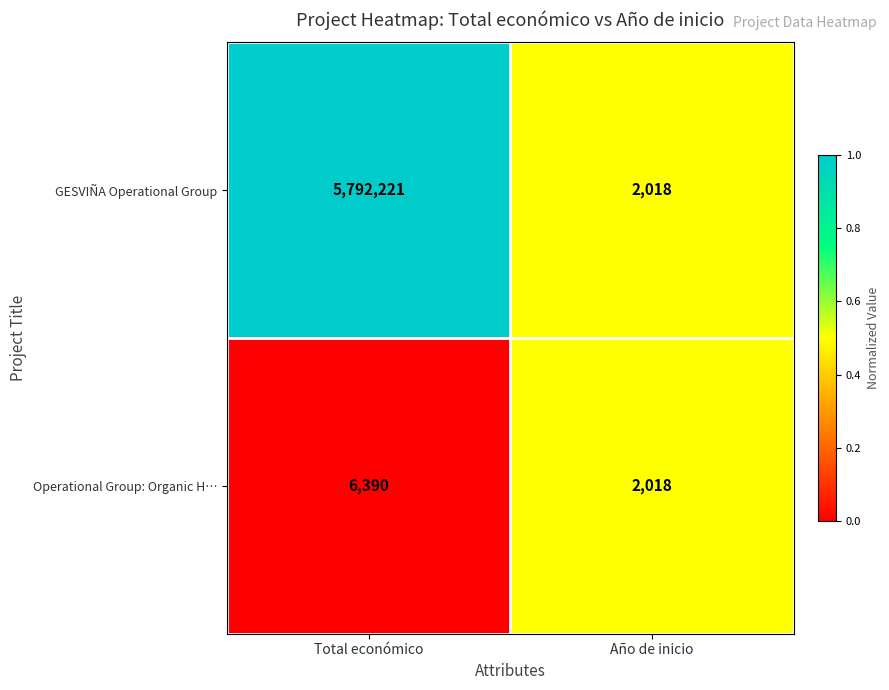

Reading left to right, what are all the values shown in this chart?

GESVIÑA Operational Group: Total económico=5792221	Año de inicio=2018
Operational Group: Organic H…: Total económico=6390	Año de inicio=2018